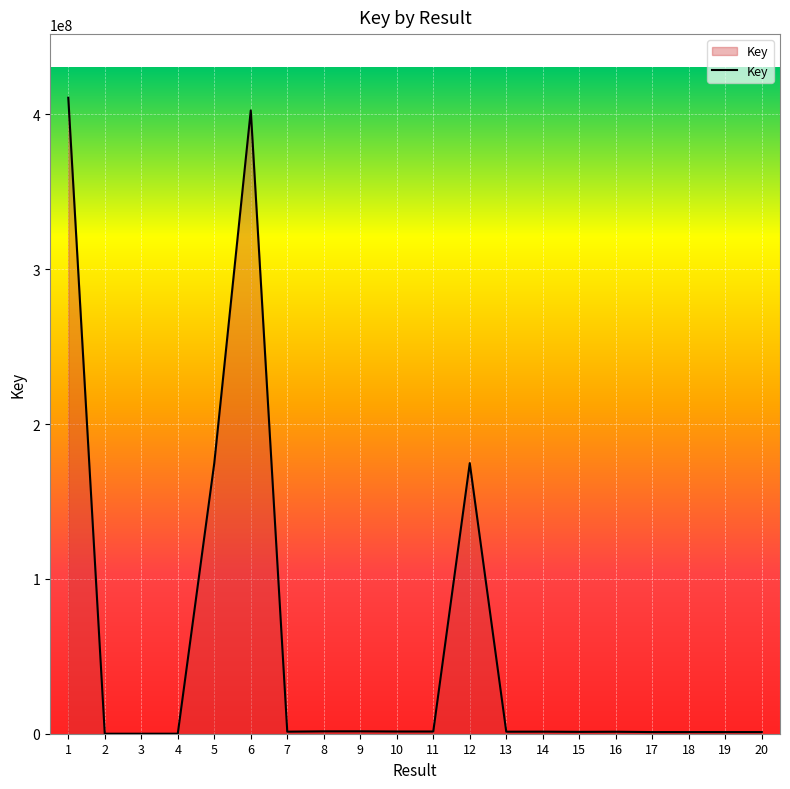

Is it true that the value at 12 is 265254135?

False